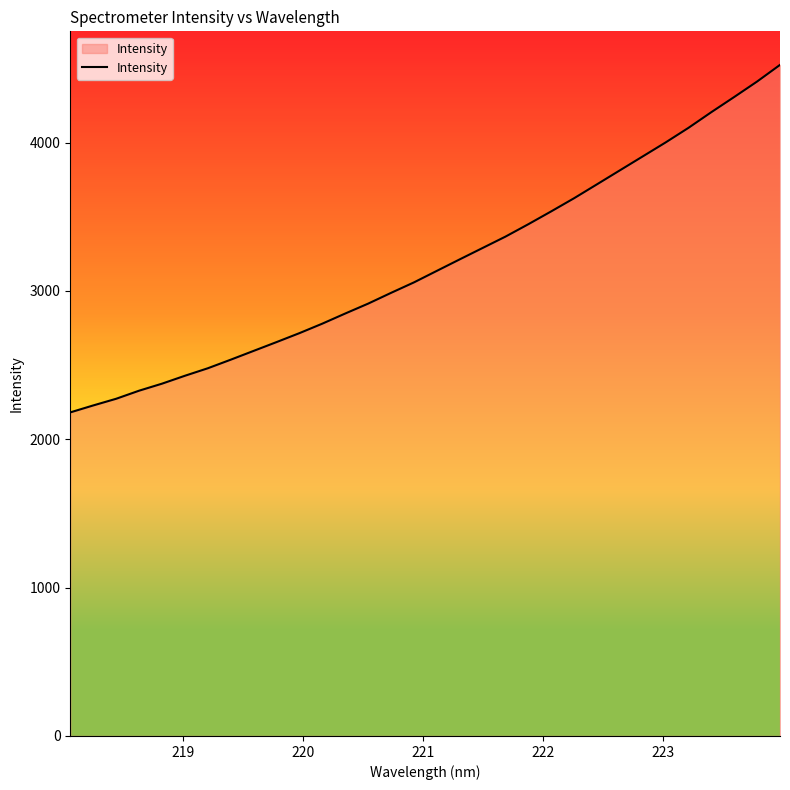

Reading left to right, extract all data points from this chart.

2181.2	2227.9	2272.9	2327.3	2374.7	2427.9	2478.5	2536.3	2595.7	2654.9	2715.3	2779.3	2847.6	2914.2	2986.8	3057.3	3135.1	3212.6	3289.3	3366.0	3449.7	3536.3	3625.0	3718.7	3812.8	3906.8	4000.9	4099.4	4205.1	4307.3	4411.5	4523.5